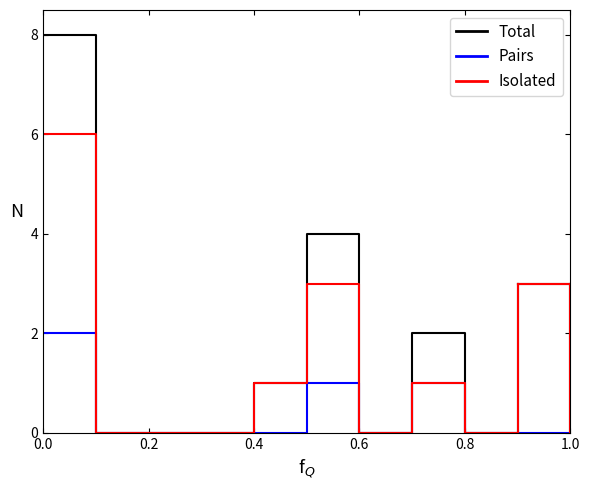

Which series has the largest range (max minus min)?

Total